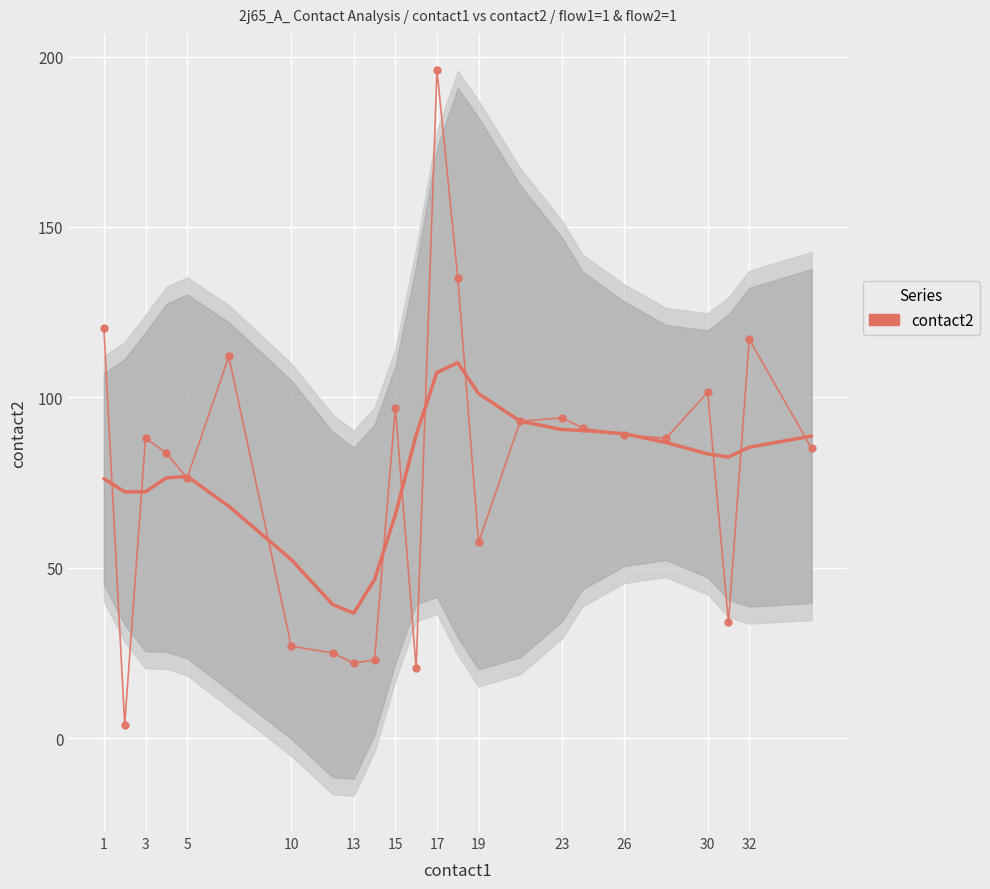

How many lines are shown in the chart?

1